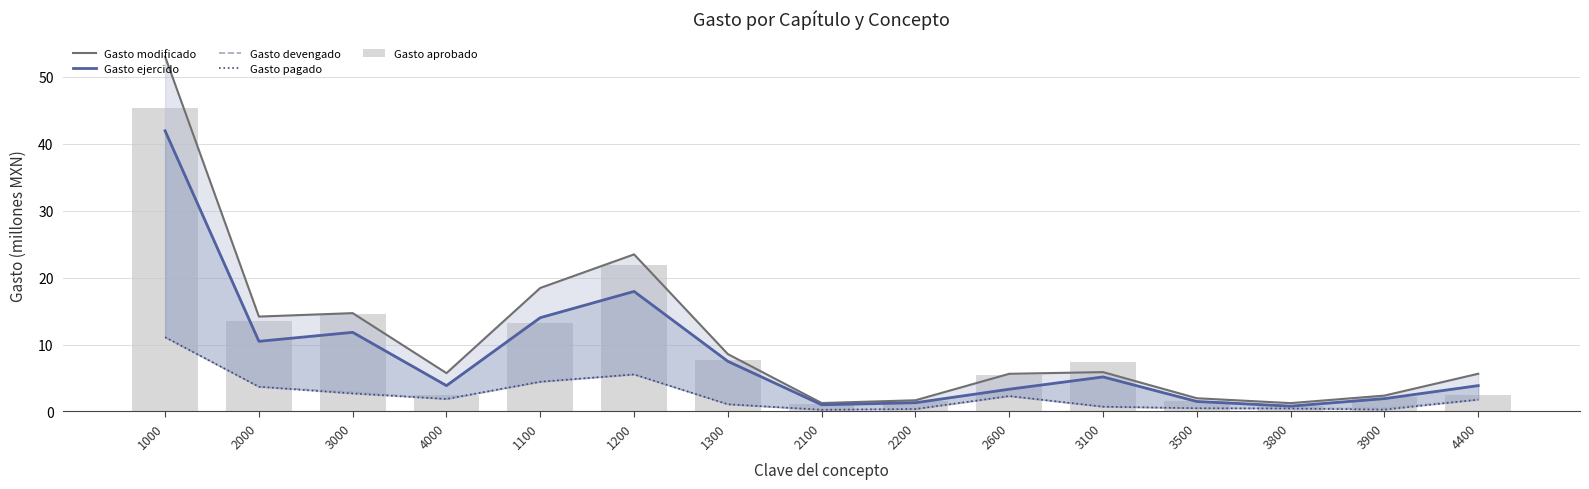

Reading right to left, extract all data points from this chart.

Gasto modificado: 4400=5.6	3900=2.4	3800=1.2	3500=2.0	3100=5.9	2600=5.6	2200=1.7	2100=1.3	1300=8.6	1200=23.5	1100=18.5	4000=5.7	3000=14.7	2000=14.2	1000=53.1
Gasto ejercido: 4400=3.9	3900=1.9	3800=0.8	3500=1.5	3100=5.2	2600=3.3	2200=1.3	2100=1.0	1300=7.5	1200=17.9	1100=14.0	4000=3.9	3000=11.8	2000=10.5	1000=42.0
Gasto devengado: 4400=1.8	3900=0.5	3800=0.4	3500=0.5	3100=0.7	2600=2.3	2200=0.4	2100=0.3	1300=1.1	1200=5.5	1100=4.4	4000=1.9	3000=2.9	2000=3.7	1000=11.1
Gasto pagado: 4400=1.8	3900=0.3	3800=0.4	3500=0.5	3100=0.7	2600=2.3	2200=0.4	2100=0.3	1300=1.1	1200=5.5	1100=4.4	4000=1.9	3000=2.7	2000=3.7	1000=11.1
Gasto aprobado: 4400=2.5	3900=2.1	3800=0.8	3500=1.6	3100=7.5	2600=5.4	2200=1.6	2100=1.1	1300=7.8	1200=22.0	1100=13.2	4000=2.5	3000=14.6	2000=13.6	1000=45.4